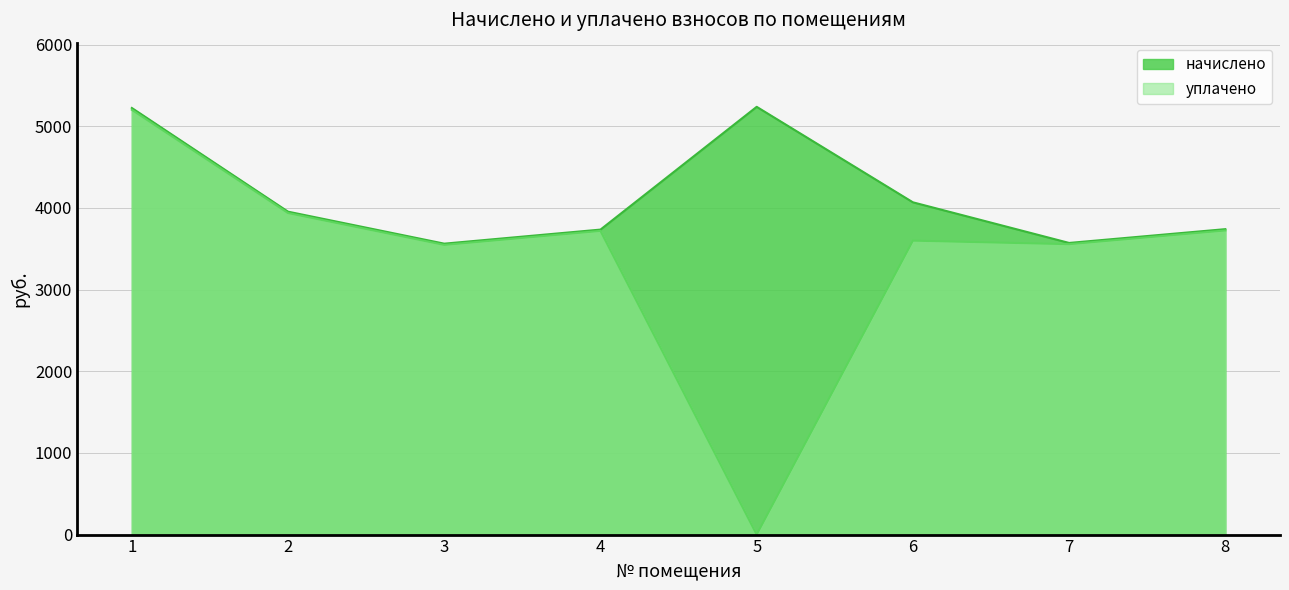

How many values in the уплачено series are below 3718?

4